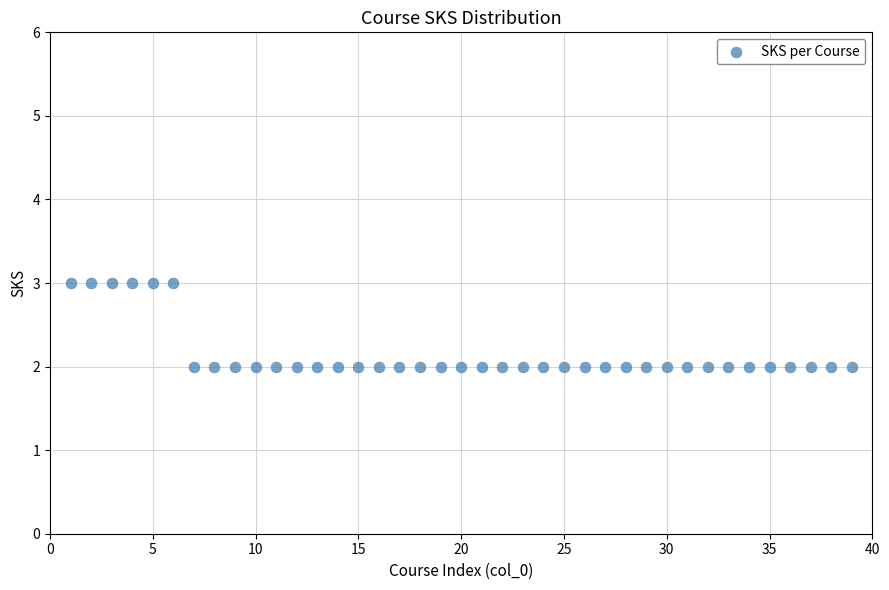

What is the range of X values (max minus min)?

38